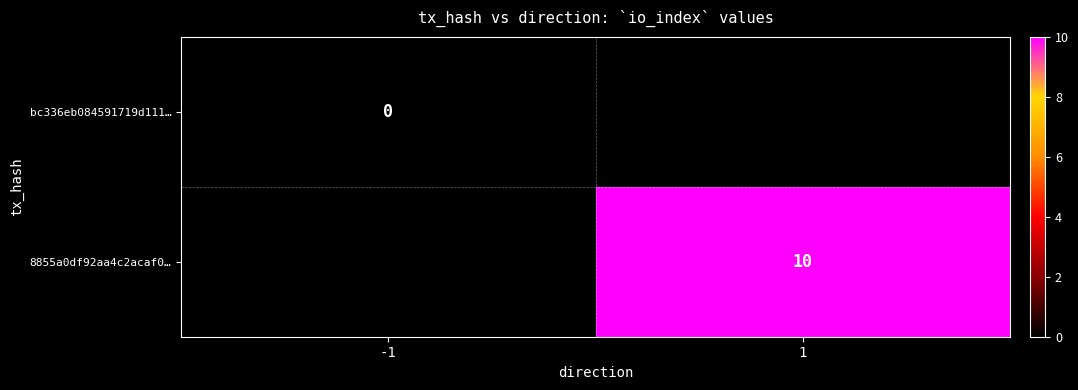

Is it true that 8855a0df92aa4c2acaf0… equals 10 at 1?

True